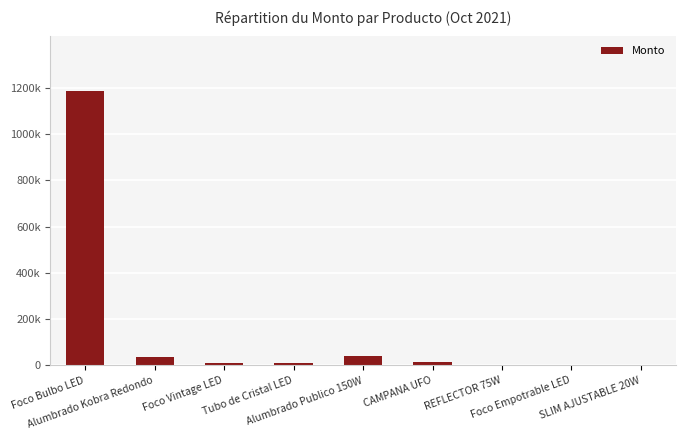

Rank the categories by value from lowest to highest.

SLIM AJUSTABLE 20W, Foco Empotrable LED, REFLECTOR 75W, Foco Vintage LED, Tubo de Cristal LED, CAMPANA UFO, Alumbrado Kobra Redondo, Alumbrado Publico 150W, Foco Bulbo LED